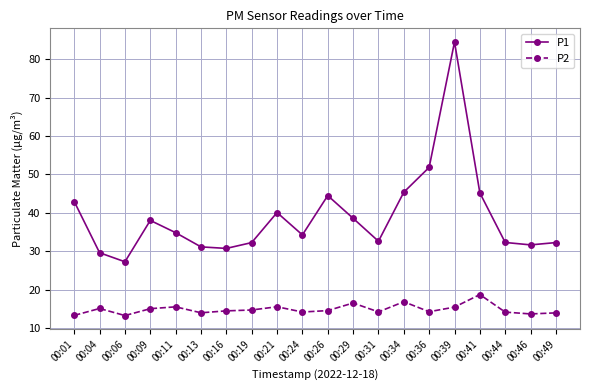

Which series has the largest total across all categories?

P1